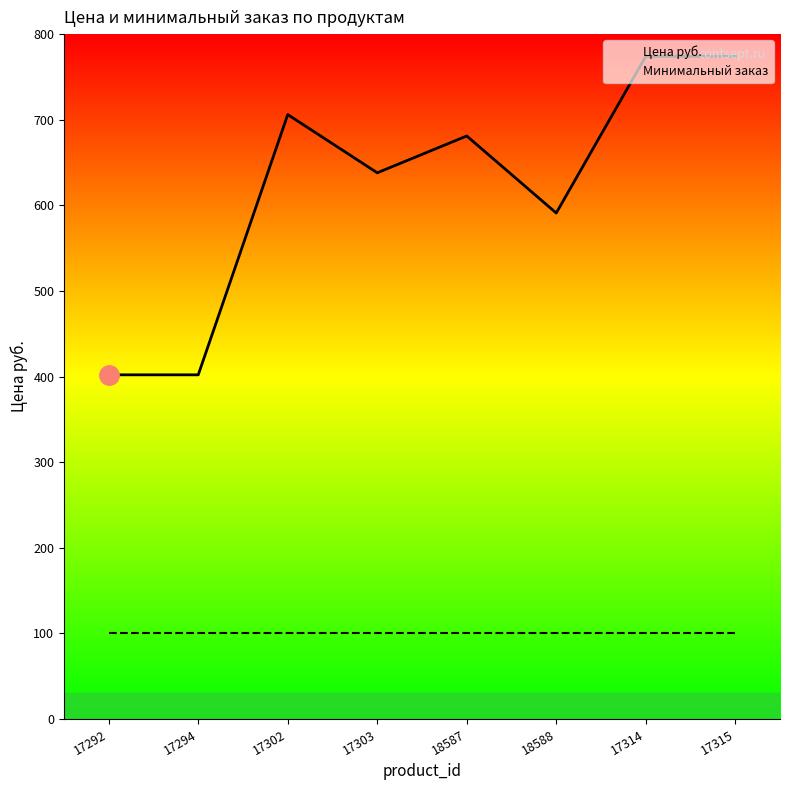

Which category has the highest value in the Цена руб. series?

17314